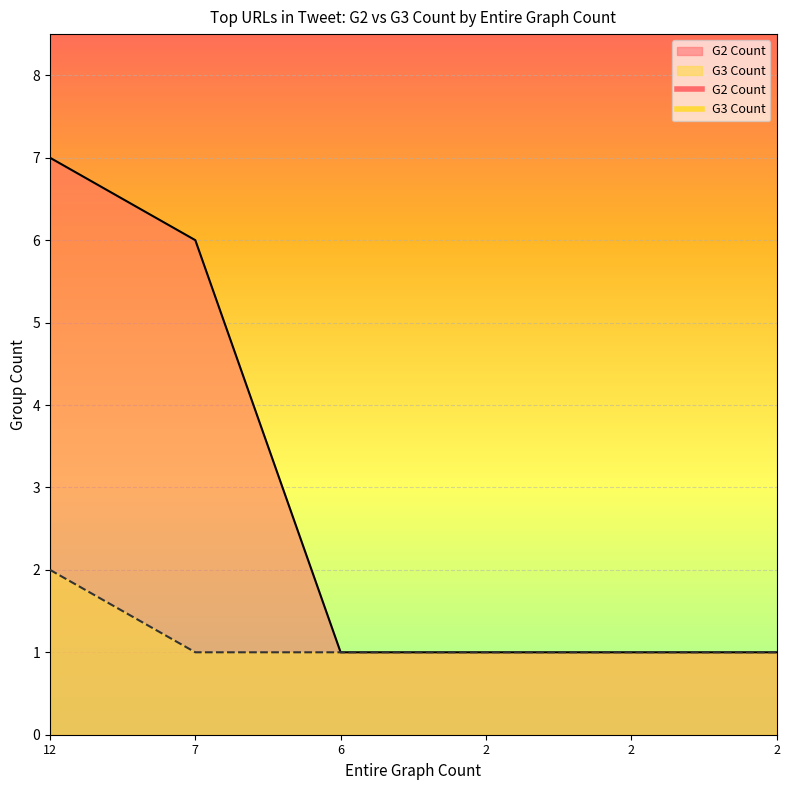

At how many categories does at least one series exceed 2?

2